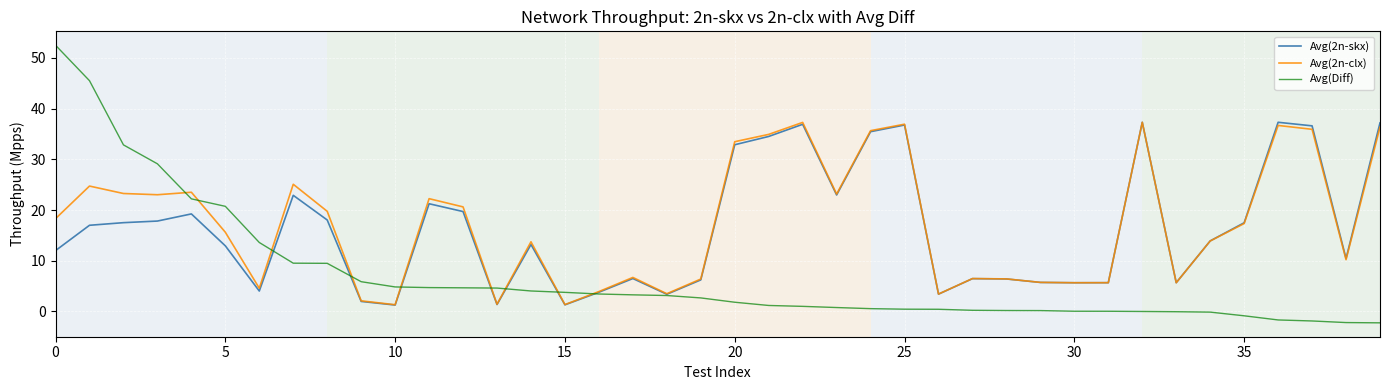

After their last crossing, which series has the higher values: Avg(2n-skx) or Avg(Diff)?

Avg(2n-skx)